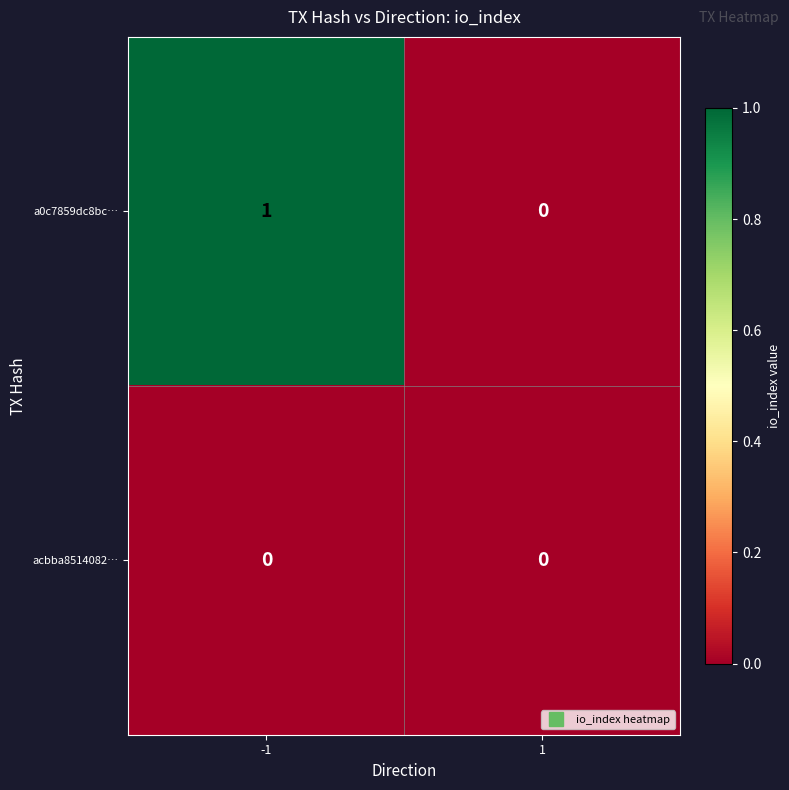

Reading left to right, extract all data points from this chart.

a0c7859dc8bc…: -1=1	1=0
acbba8514082…: -1=0	1=0